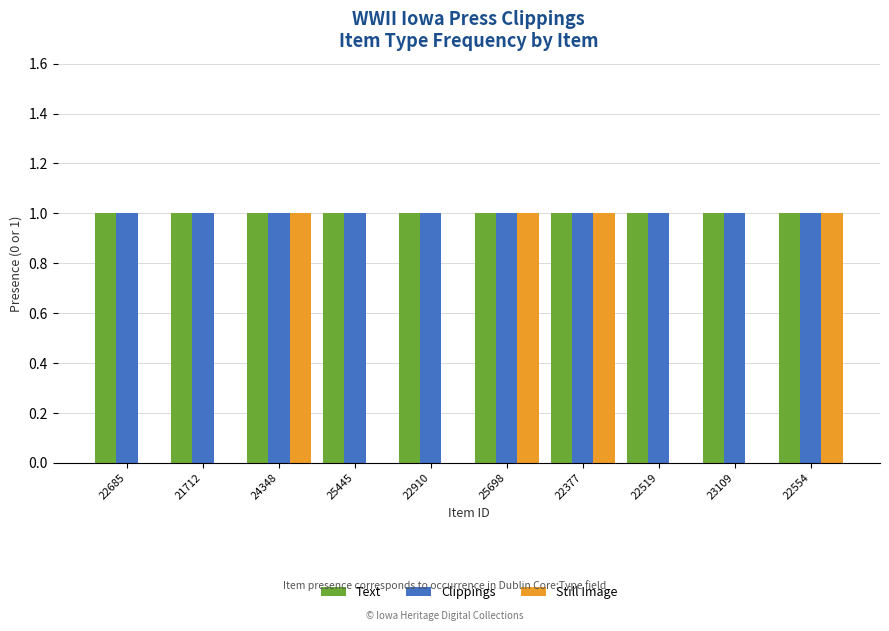

Which series has the largest range (max minus min)?

Still Image